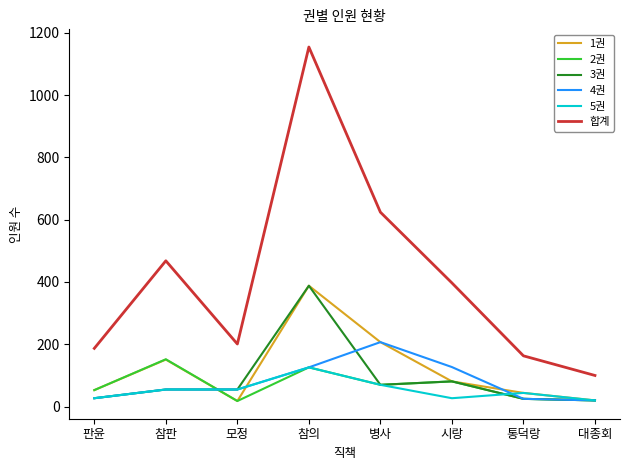

The value of 2권 at 병사 is 70. True or false?

True